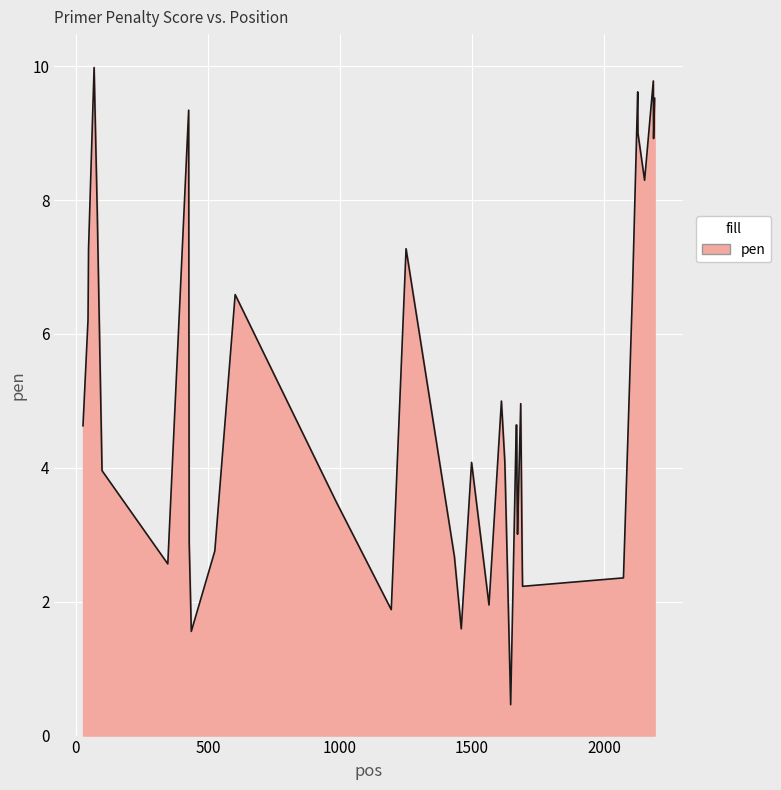

What is the difference between the maximum and minimum values?

9.5